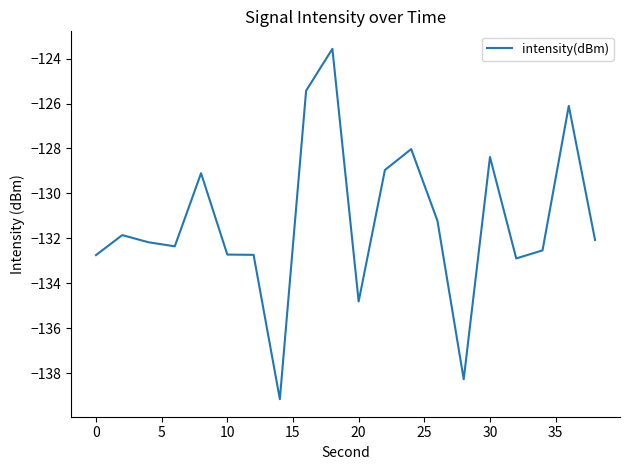

What is the difference between the maximum and minimum values?

15.6